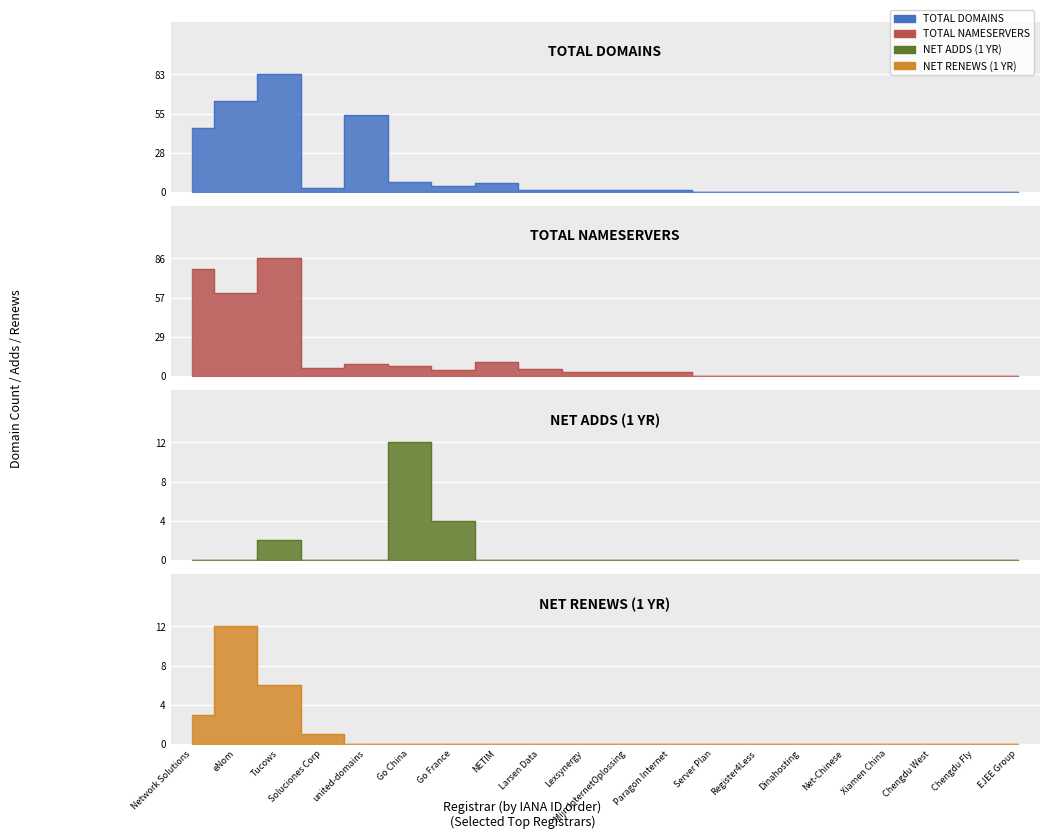

Rank the series by their maximum value, from lowest to highest.

net-adds-1-yr, net-renews-1-yr, total-domains, total-nameservers